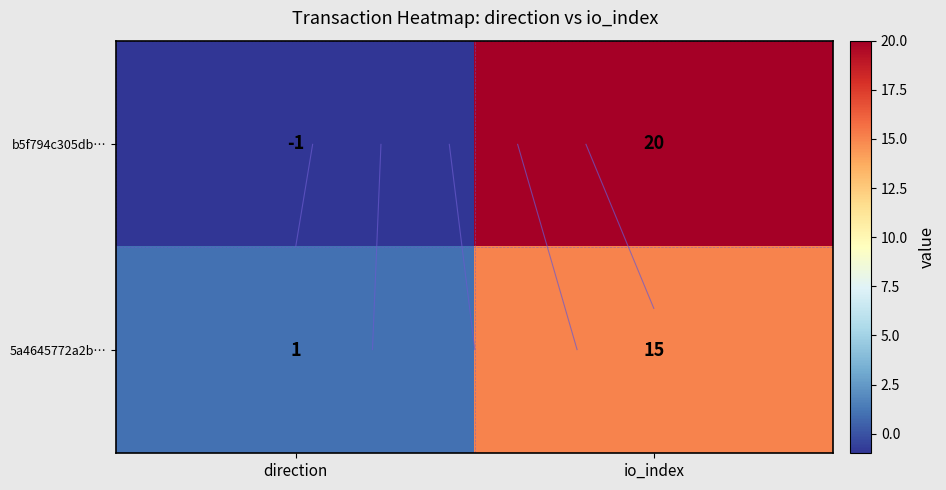

What is the difference between the 5a4645772a2b… values at io_index and direction?

14